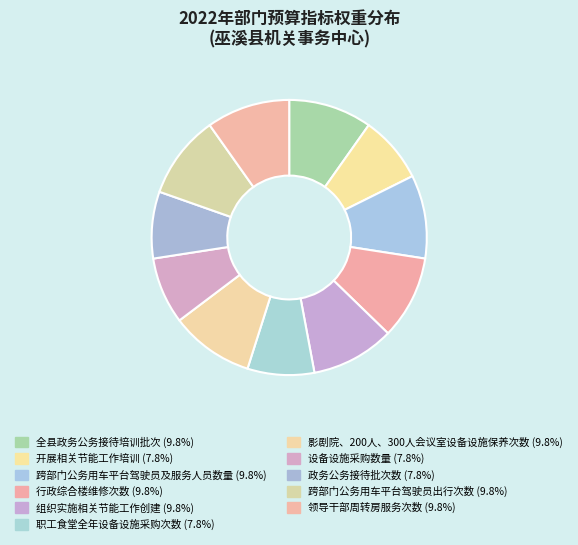

True or false: 跨部门公务用车平台驾驶员出行次数 accounts for 1% of the total.

False